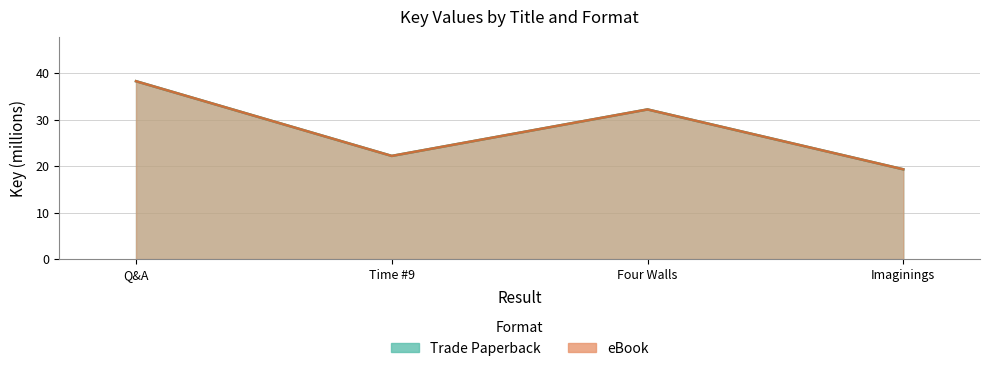

What is the label of the 2nd point from the right?

Four Walls